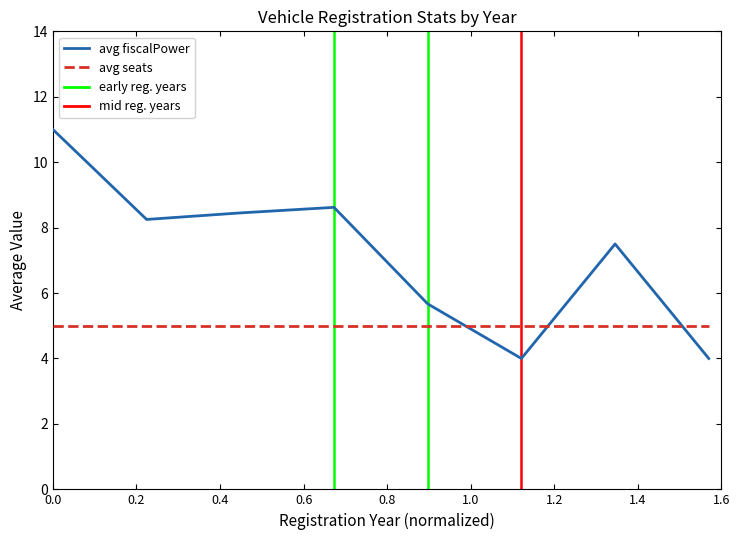

What is the maximum value shown in the chart?

11.0